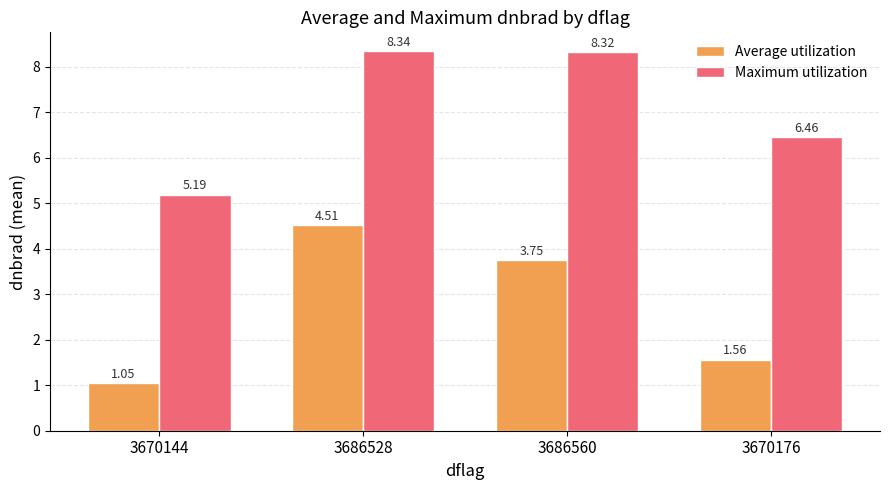

Is it true that Maximum utilization equals 2.4 at 3686528?

False